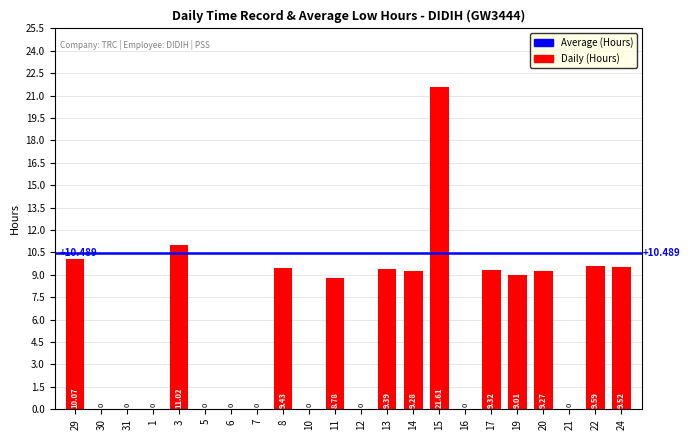

How many series are shown in this chart?

1